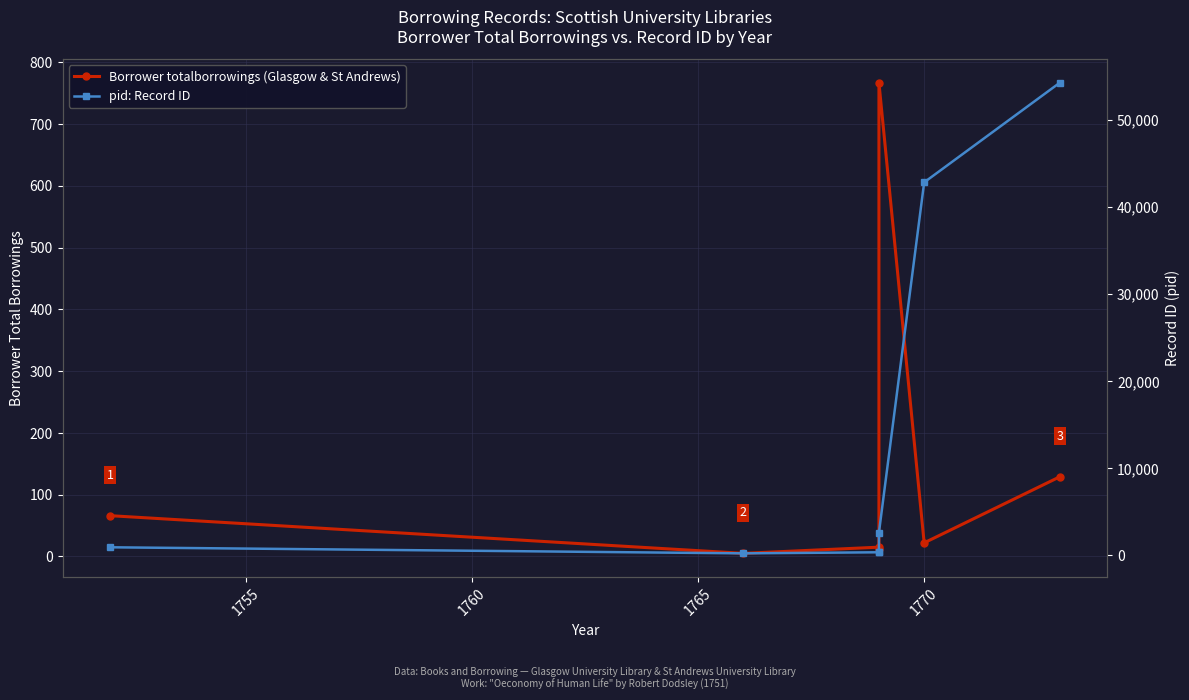

What is the label of the 5th point from the left?

1770